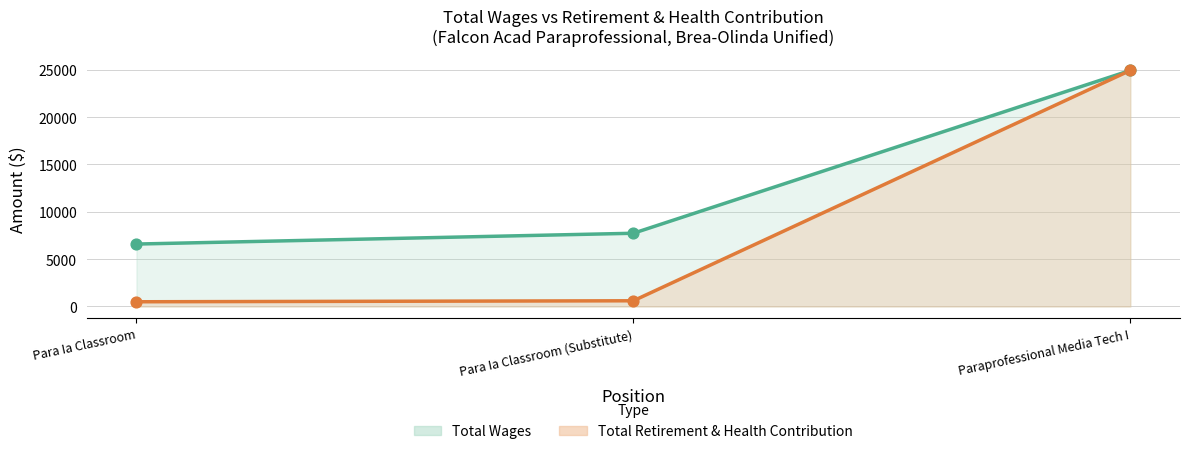

What is the total value across all series at Para Ia Classroom?

7093.4